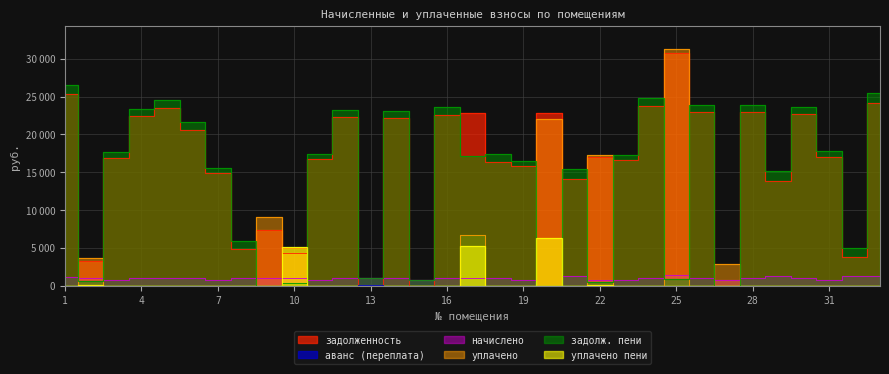

What is the difference between the maximum and minimum values in the уплачено series?

31245.0